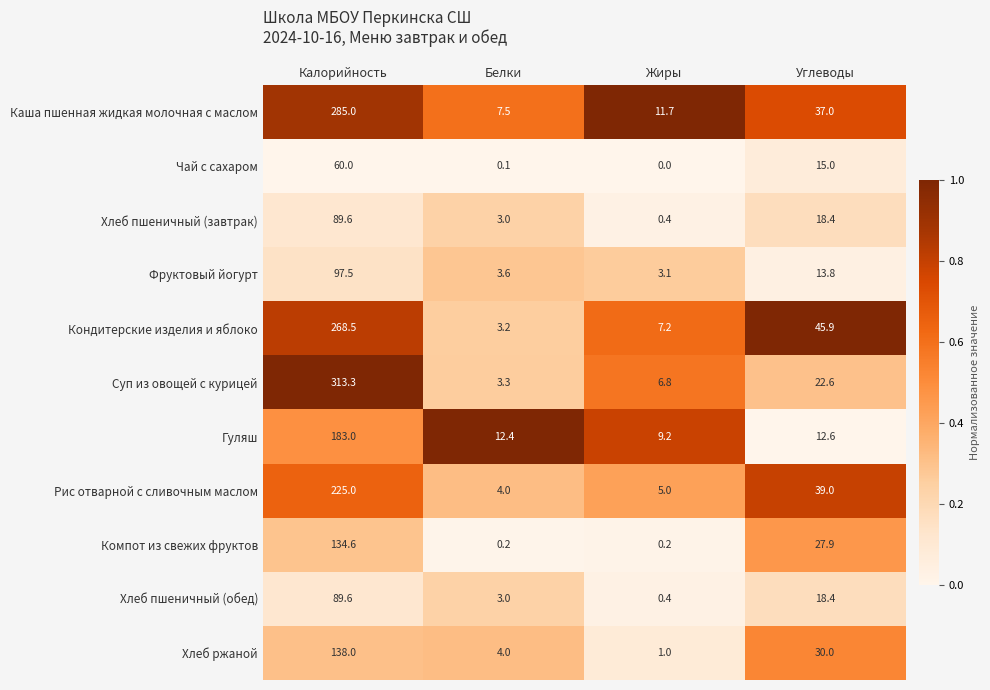

List the labels in order of Гуляш value, largest first.

Калорийность, Углеводы, Белки, Жиры